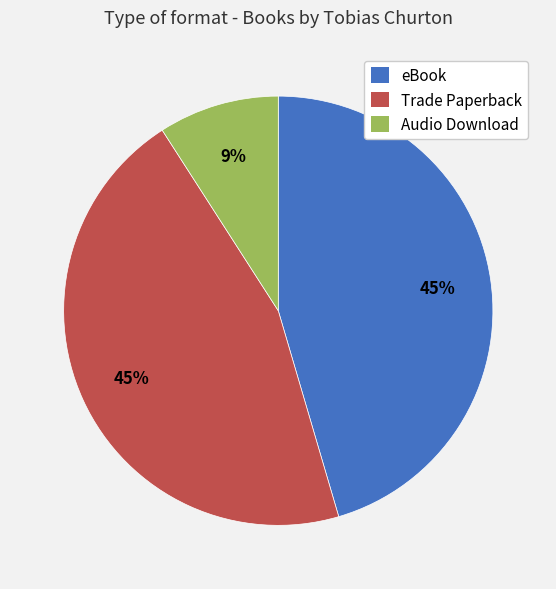

Is there a majority slice in this chart?

No